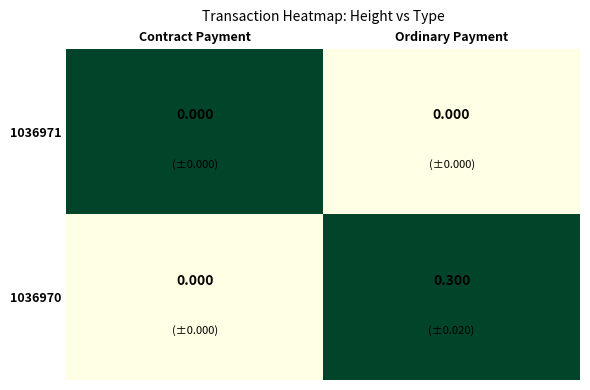

Is the value of 1036971 at Ordinary Payment greater than the value of 1036970 at Ordinary Payment?

No